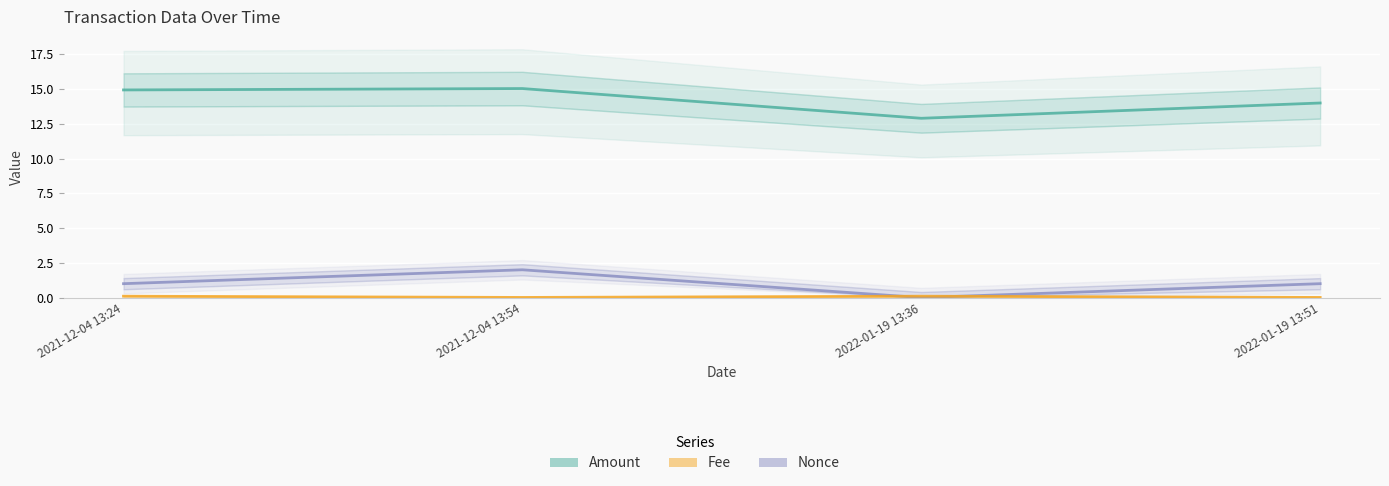

What is the label of the 2nd point from the right?

2022-01-19 13:36